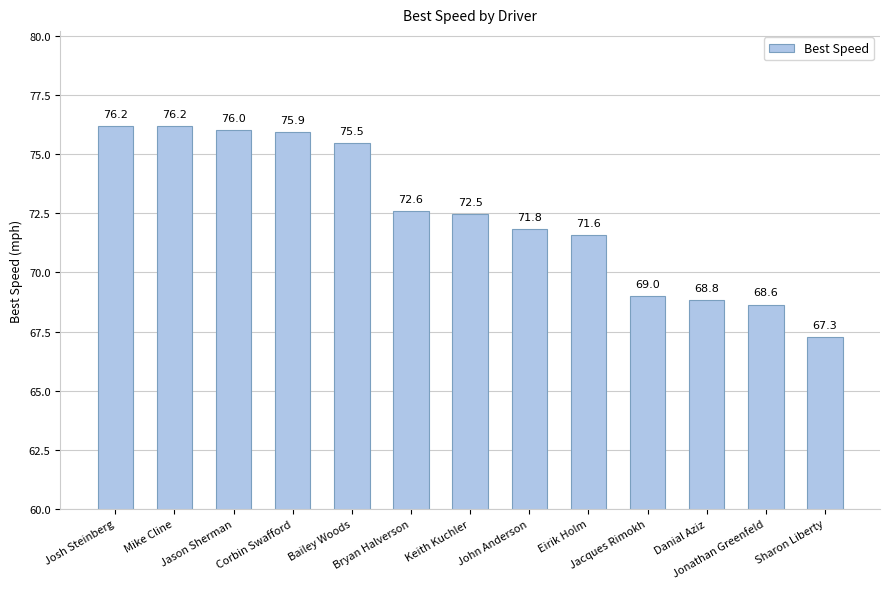

What is the difference between the maximum and minimum values?

8.9